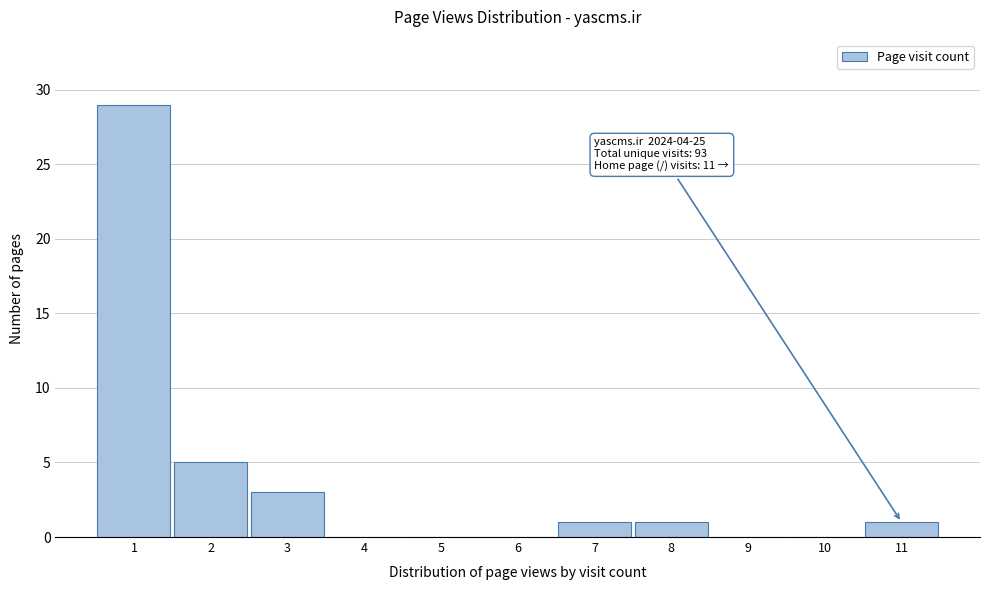

Which range on the x-axis has the tallest bar?

0.5 to 1.5